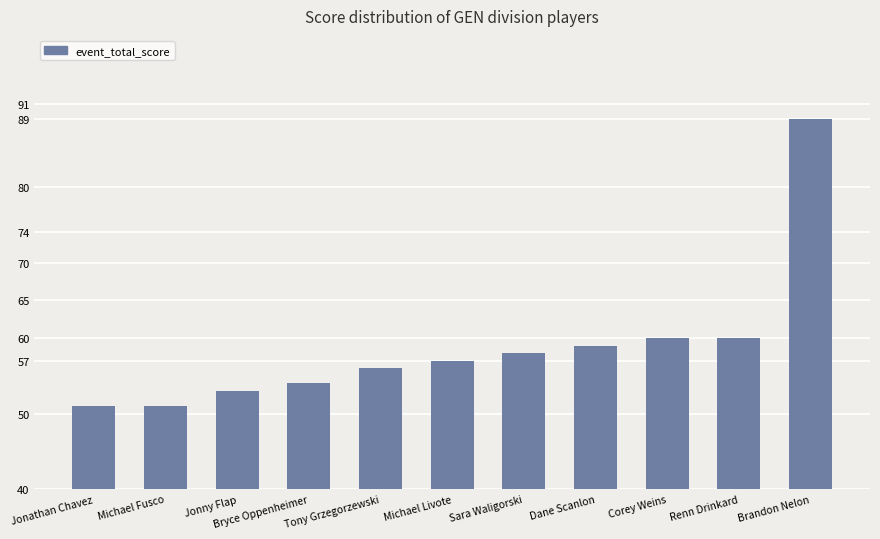

Reading left to right, transcribe all the data shown in this chart.

51	51	53	54	56	57	58	59	60	60	89